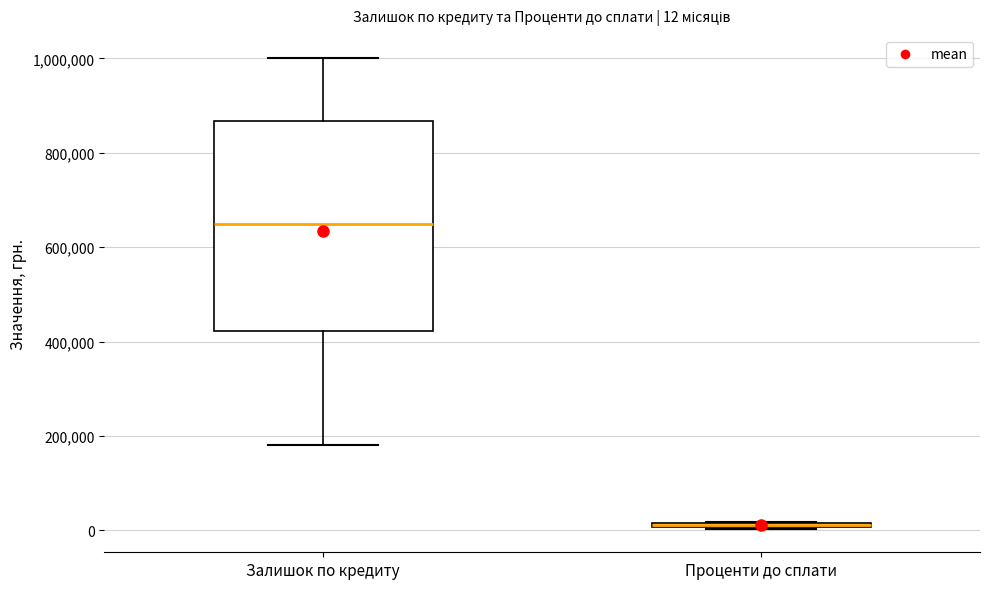

Which box is the tallest, from its lower edge to its upper edge?

Залишок по кредиту